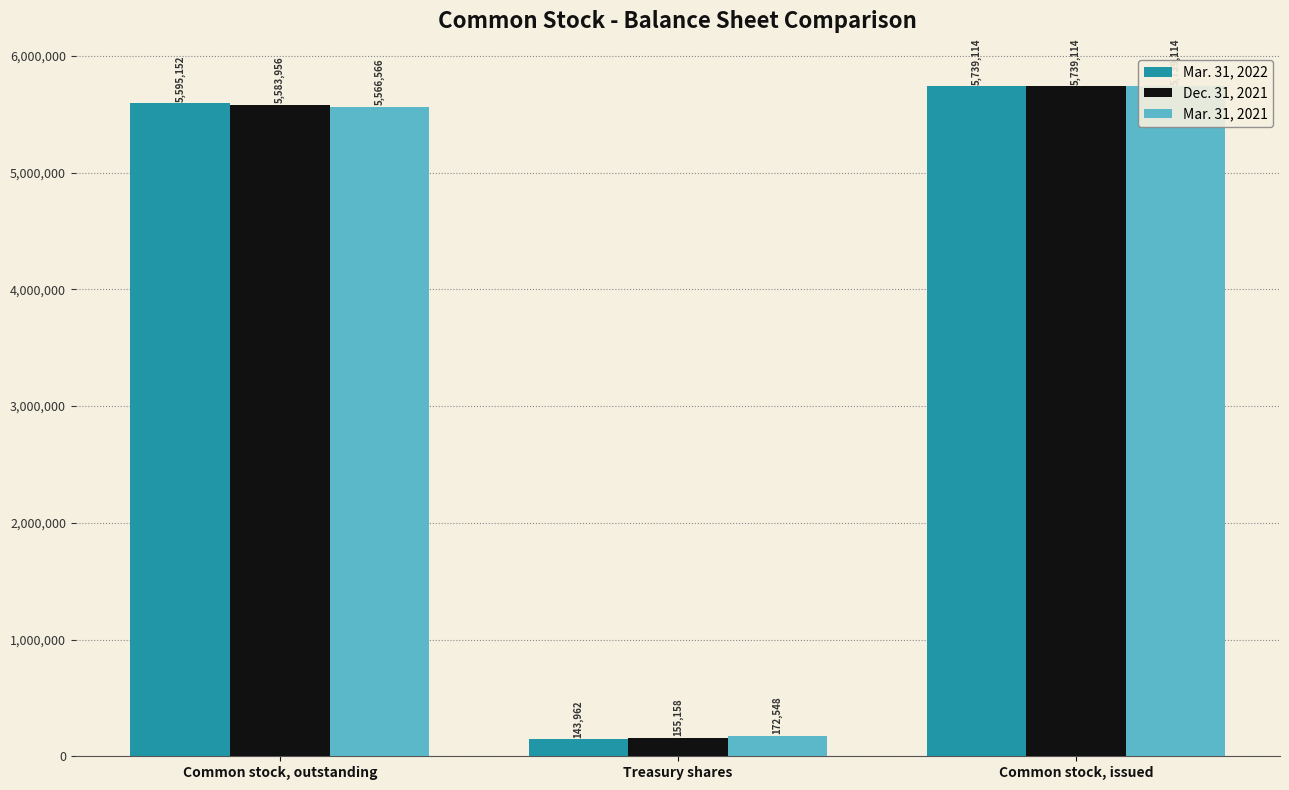

Where is Mar. 31, 2021 nearest to the value 2955831?

Common stock, outstanding